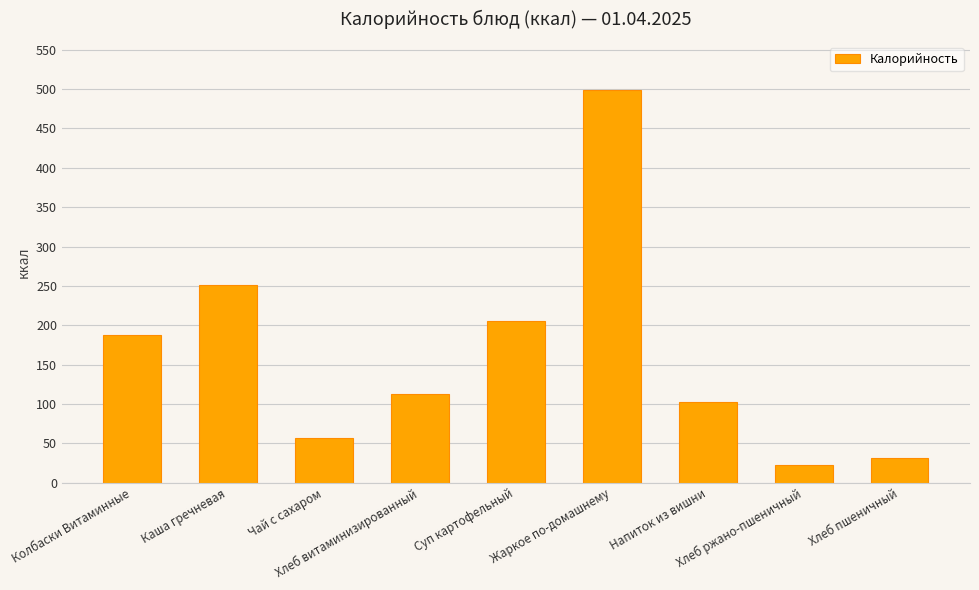

At which label is the value closest to 260?

Каша гречневая